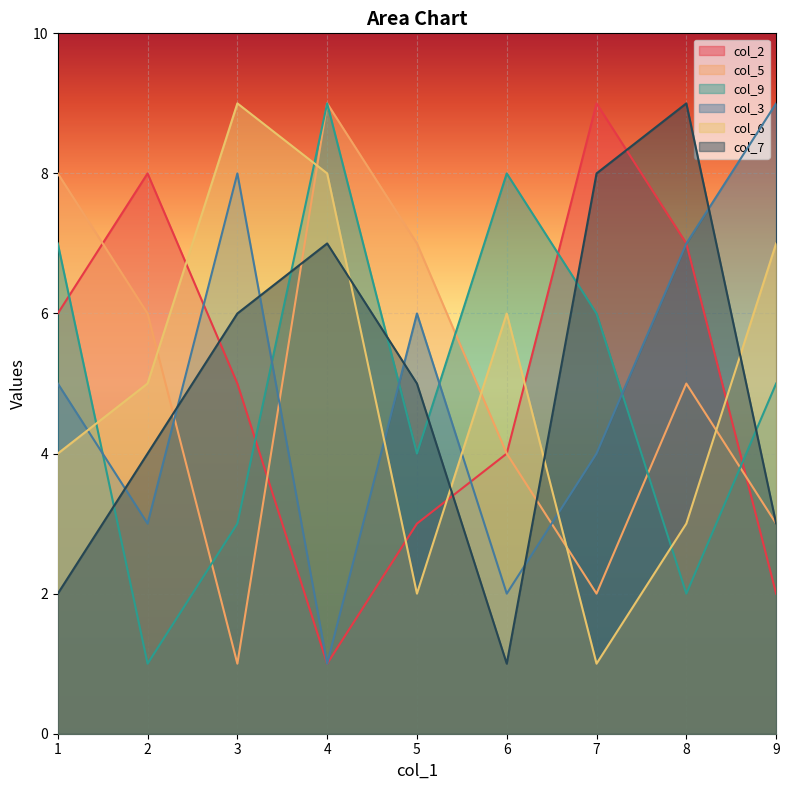

The value of col_2 at 3 is 9. True or false?

False